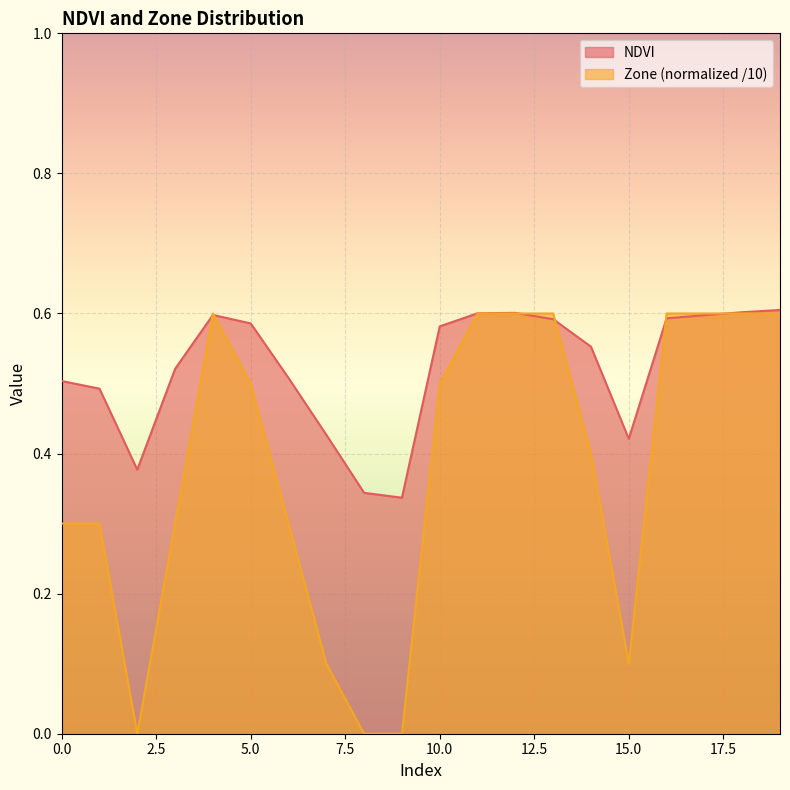

What is the difference between the second highest and minimum values in the NDVI series?

0.3